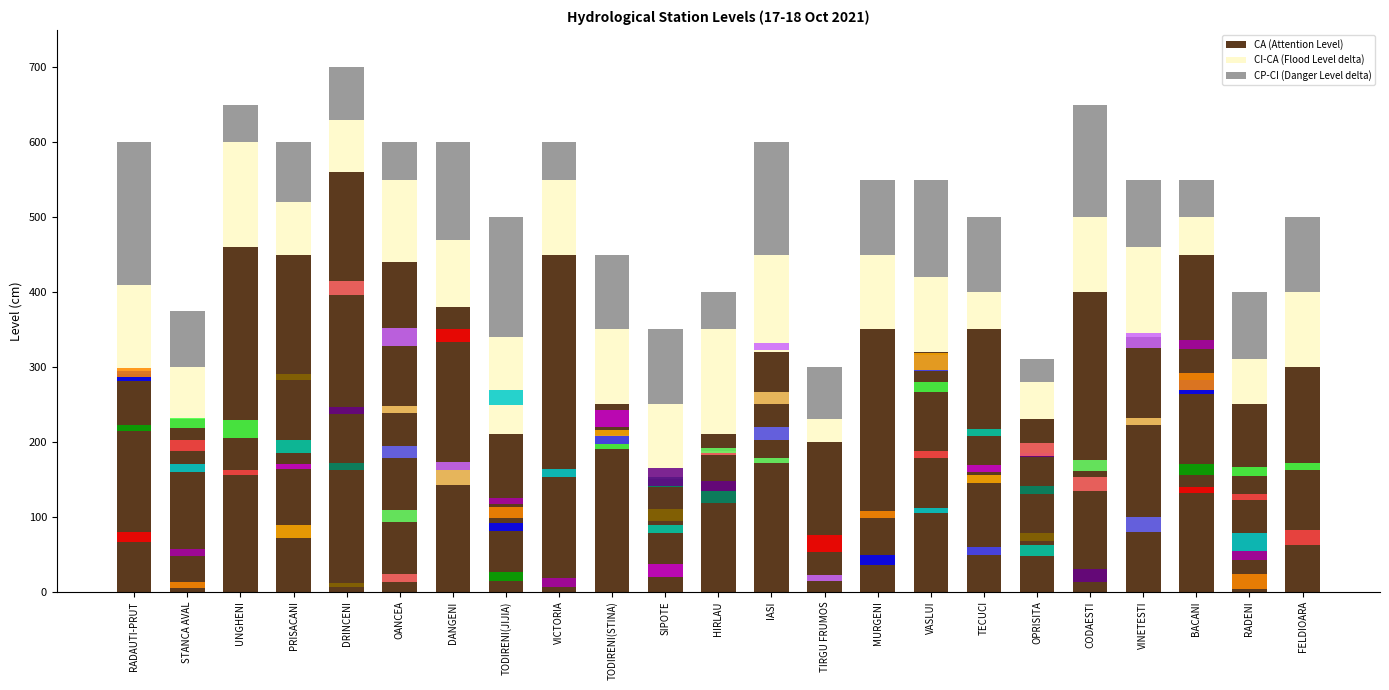

What is the total value across all series at TODIRENI(JIJIA)?

500